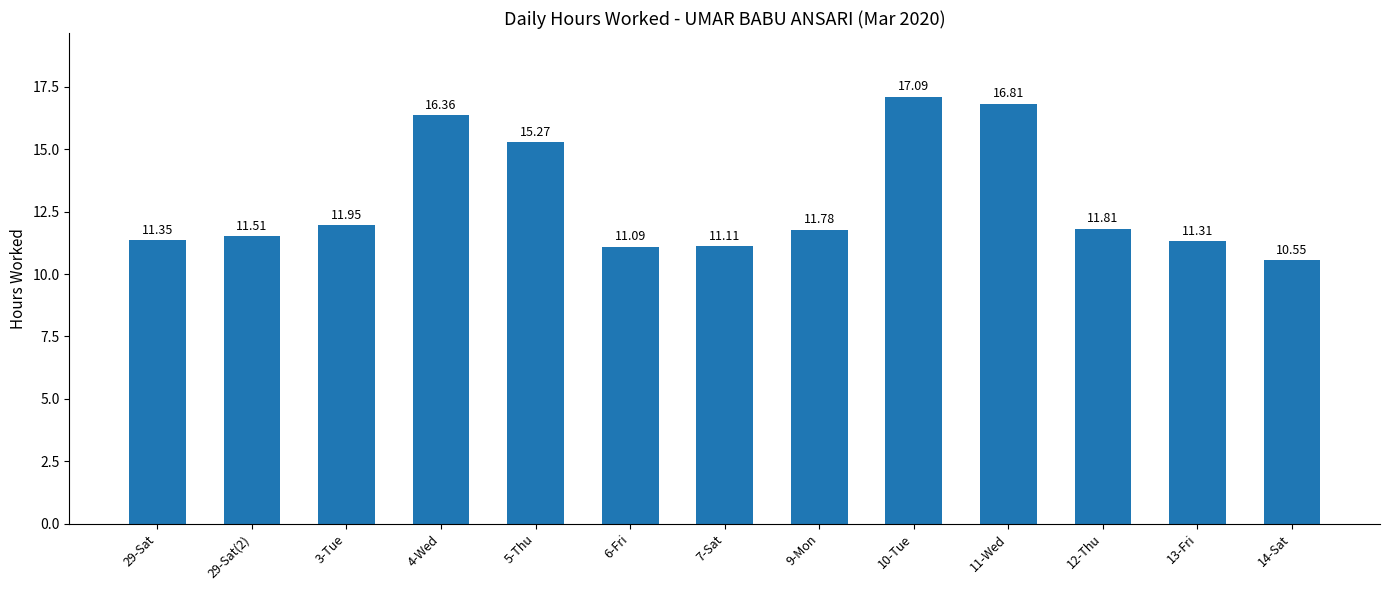

True or false: the data shows 11.3 at 13-Fri.

True